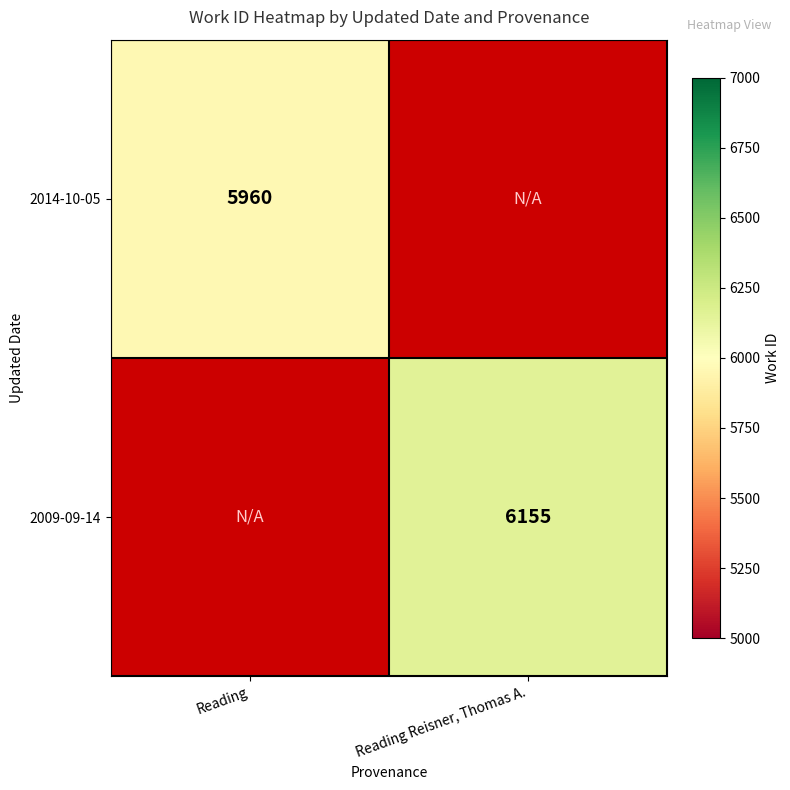

The 2009-09-14 series shows 10316 at Reading Reisner, Thomas A.. True or false?

False